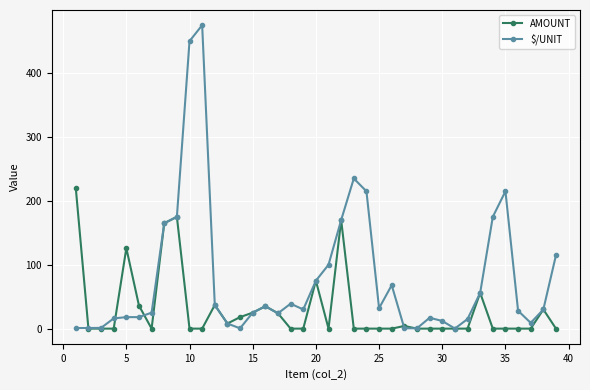

What is the maximum value shown in the chart?

475.0